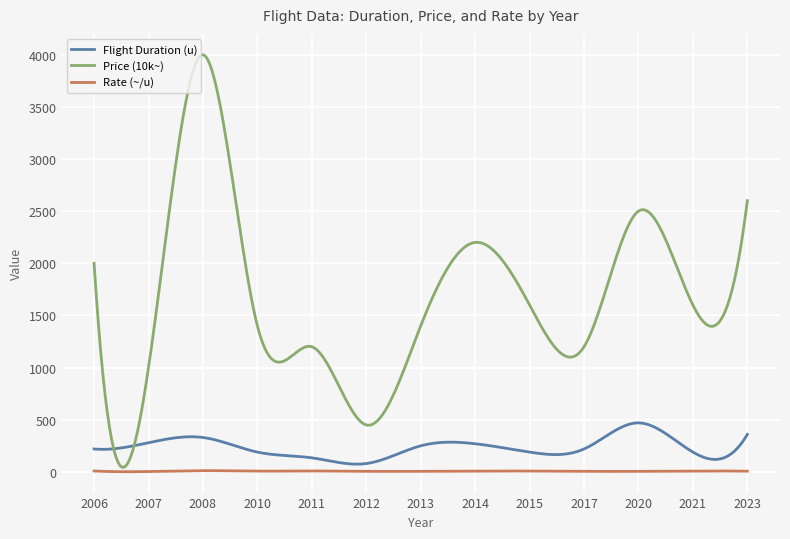

Which series has the largest total across all categories?

Price (10k~)